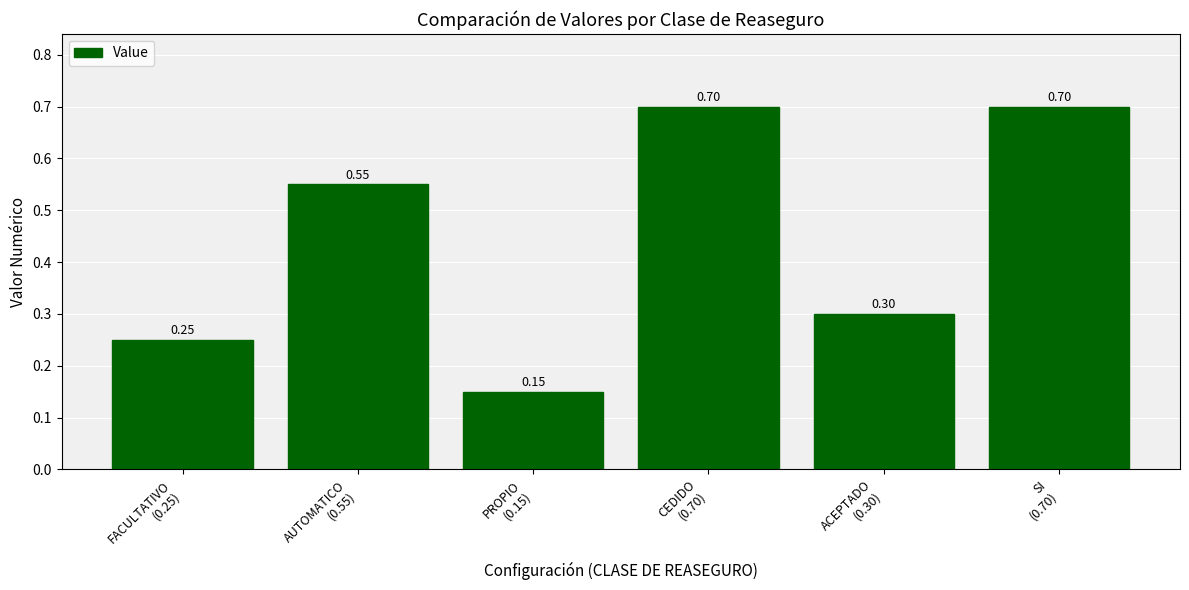

What is the greatest value displayed?

0.7